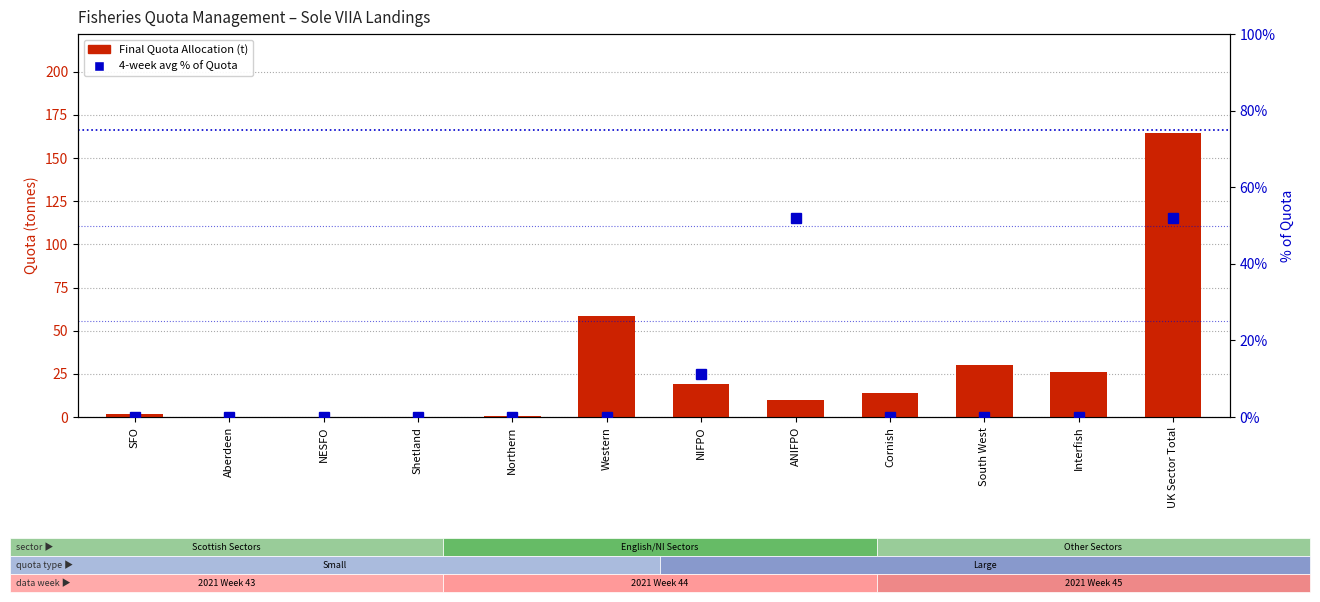

List the series in order of their overall mean, lowest first.

4 week avg % of Quota, Final Quota Allocation